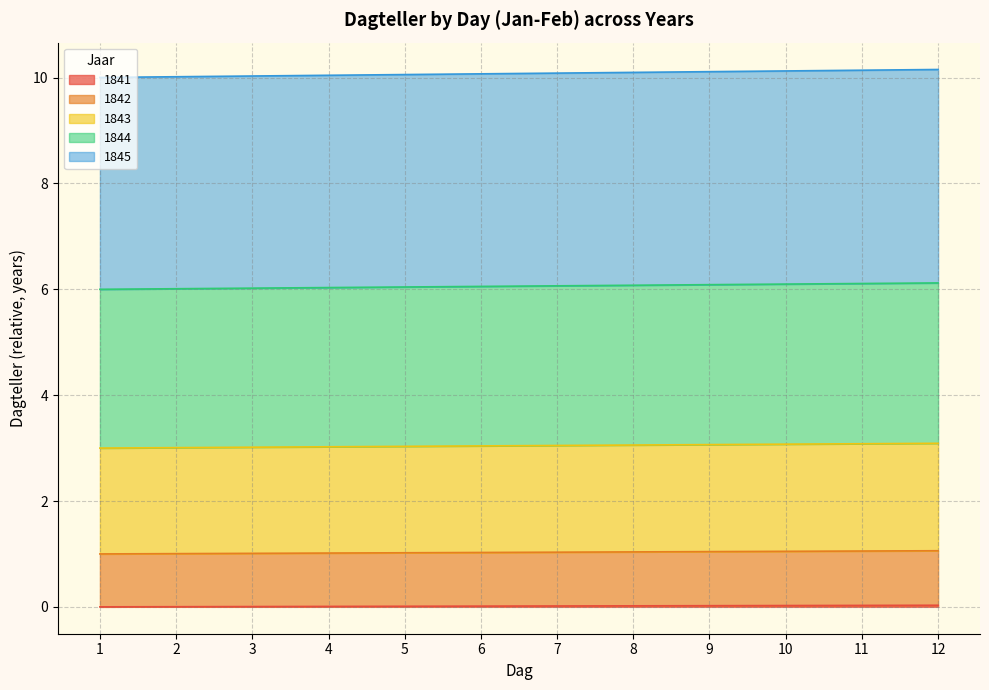

Does the chart display data point markers on the line(s)?

No